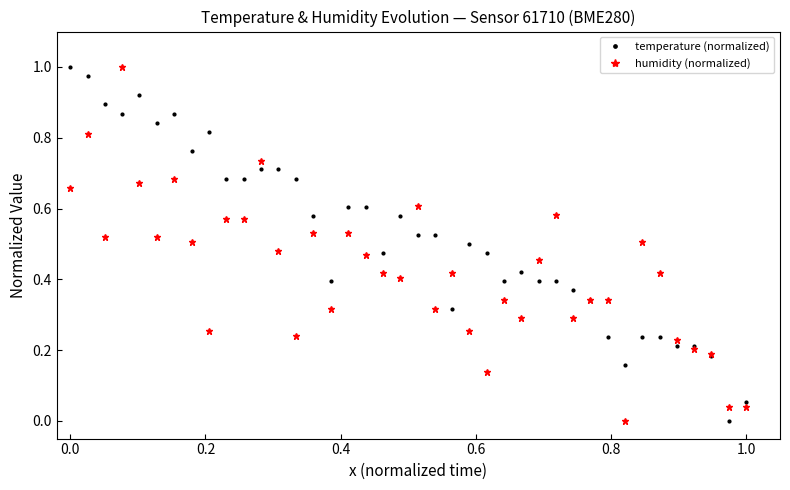

Which series has the largest total across all categories?

temperature (normalized)